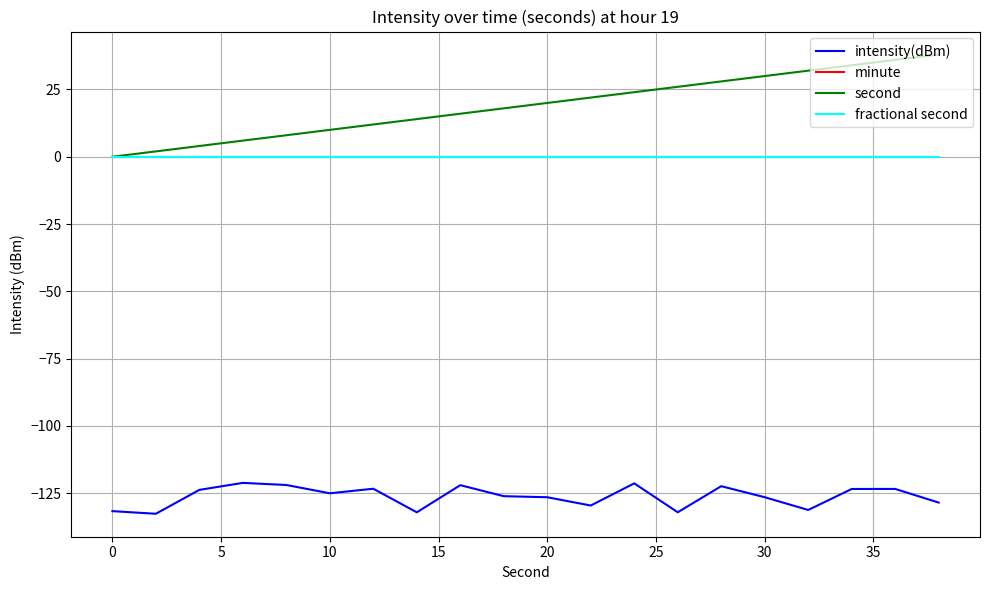

Is this an area chart (filled region under the line)?

No